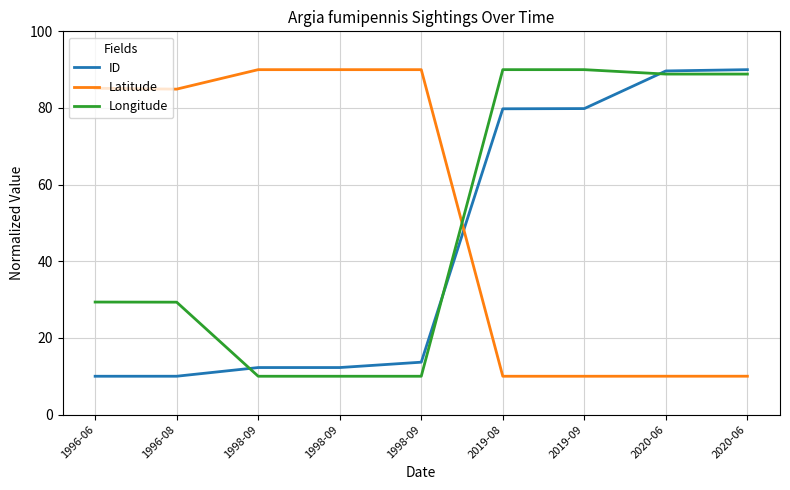

Does the chart have visible grid lines?

Yes